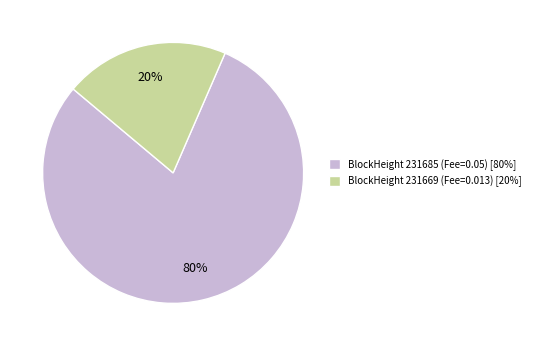

To the nearest percent, what is the combined percentage of BlockHeight 231685 (Fee=0.05) [80%] and BlockHeight 231669 (Fee=0.013) [20%]?

100%